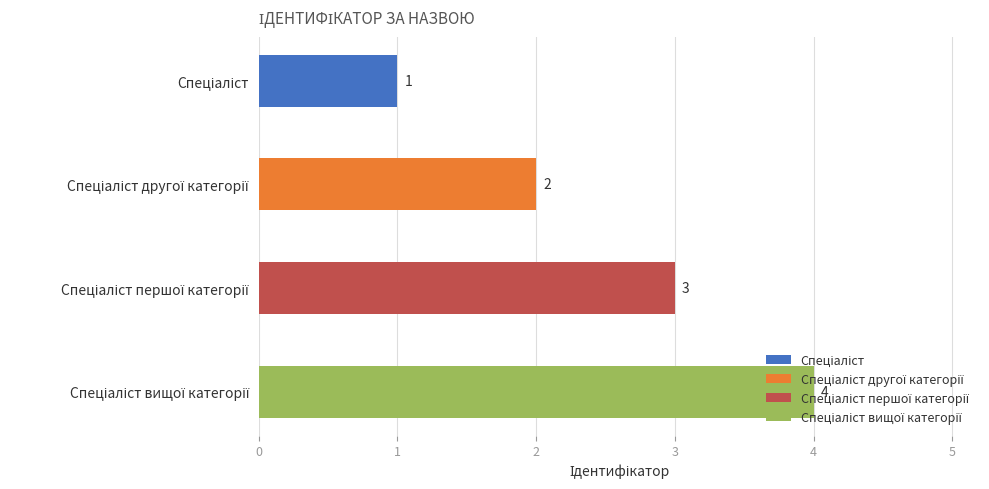

What is the smallest value displayed?

1